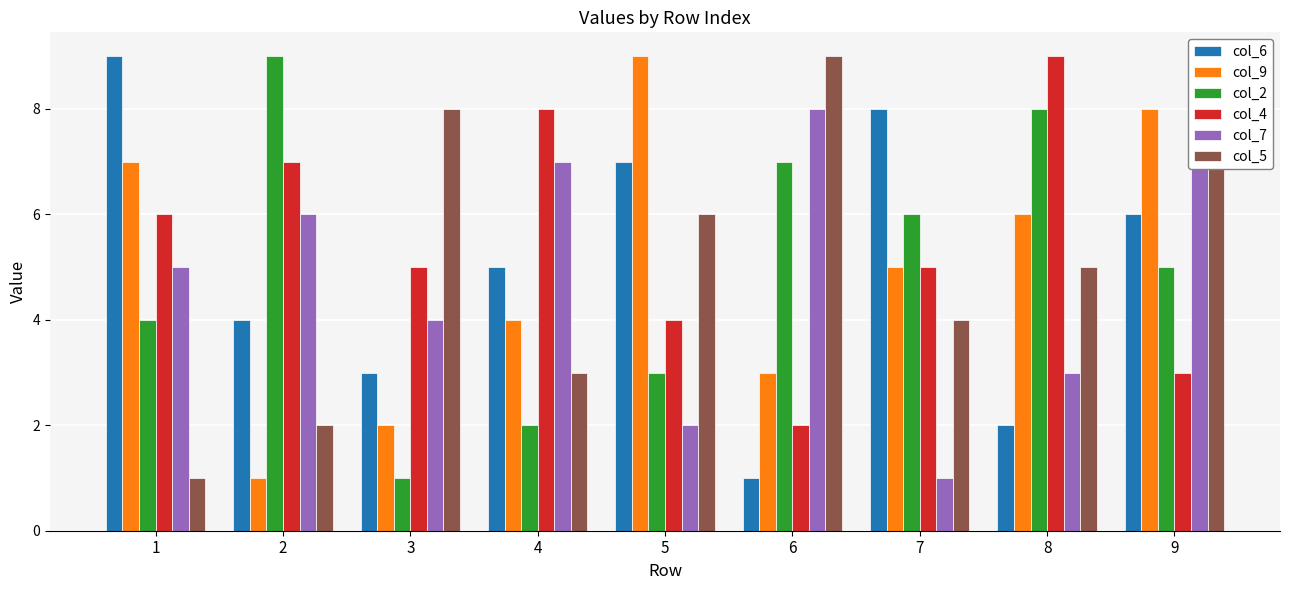

Reading left to right, list all the values displayed in this chart.

col_6: 1=9	2=4	3=3	4=5	5=7	6=1	7=8	8=2	9=6
col_9: 1=7	2=1	3=2	4=4	5=9	6=3	7=5	8=6	9=8
col_2: 1=4	2=9	3=1	4=2	5=3	6=7	7=6	8=8	9=5
col_4: 1=6	2=7	3=5	4=8	5=4	6=2	7=5	8=9	9=3
col_7: 1=5	2=6	3=4	4=7	5=2	6=8	7=1	8=3	9=9
col_5: 1=1	2=2	3=8	4=3	5=6	6=9	7=4	8=5	9=7